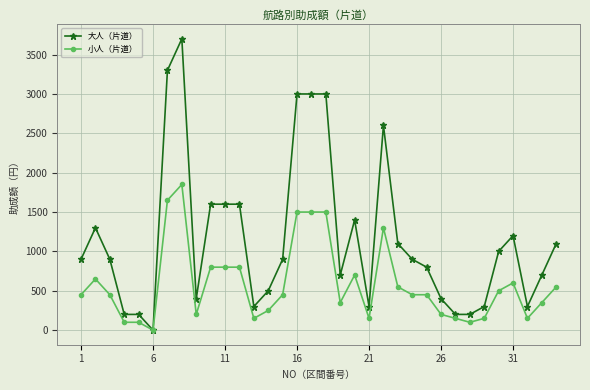

What is the highest value of the 大人（片道） series?

3700